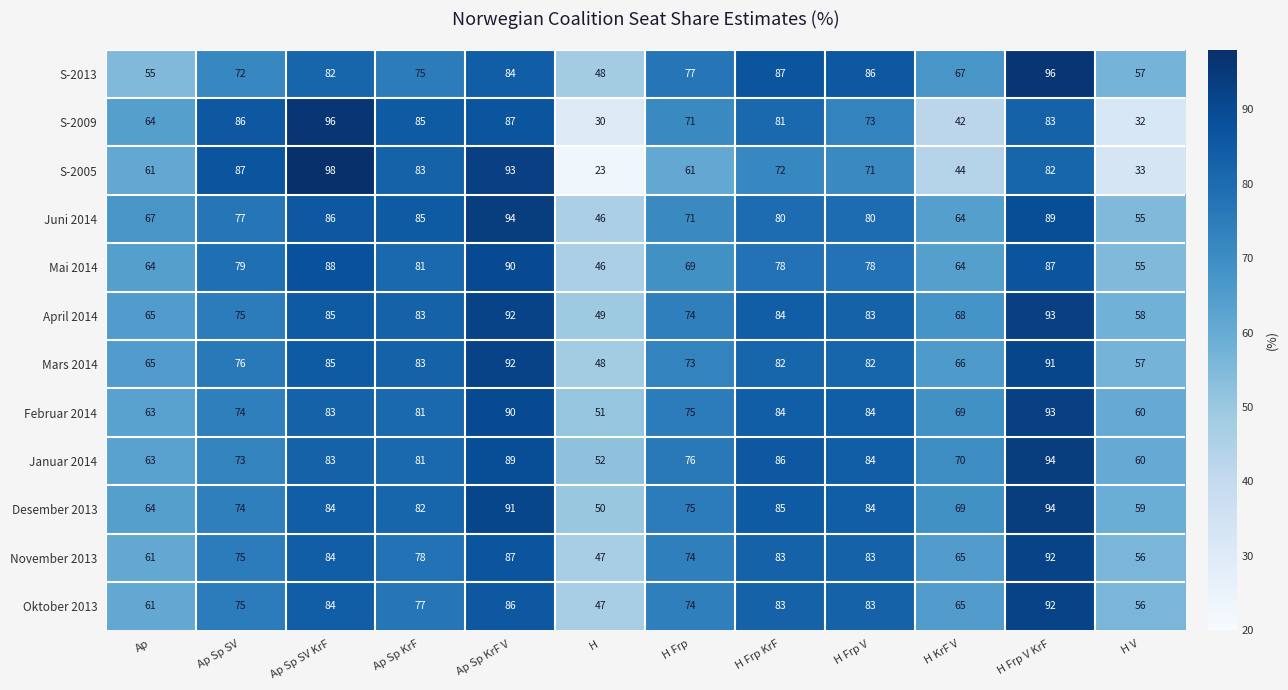

What is the minimum value shown in the chart?

23